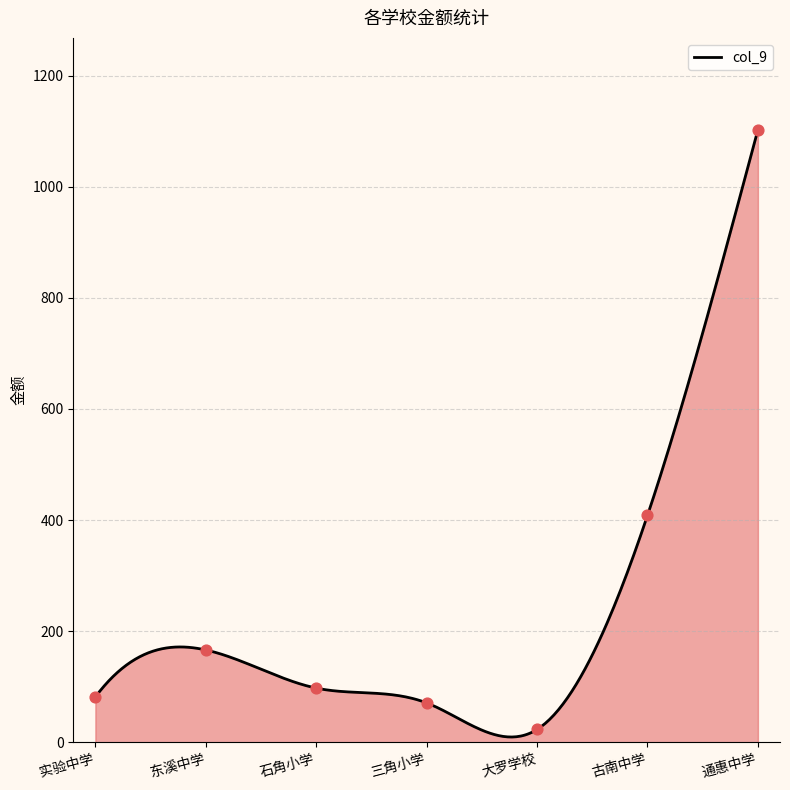

Between 大罗学校 and 古南中学, which is larger?

古南中学